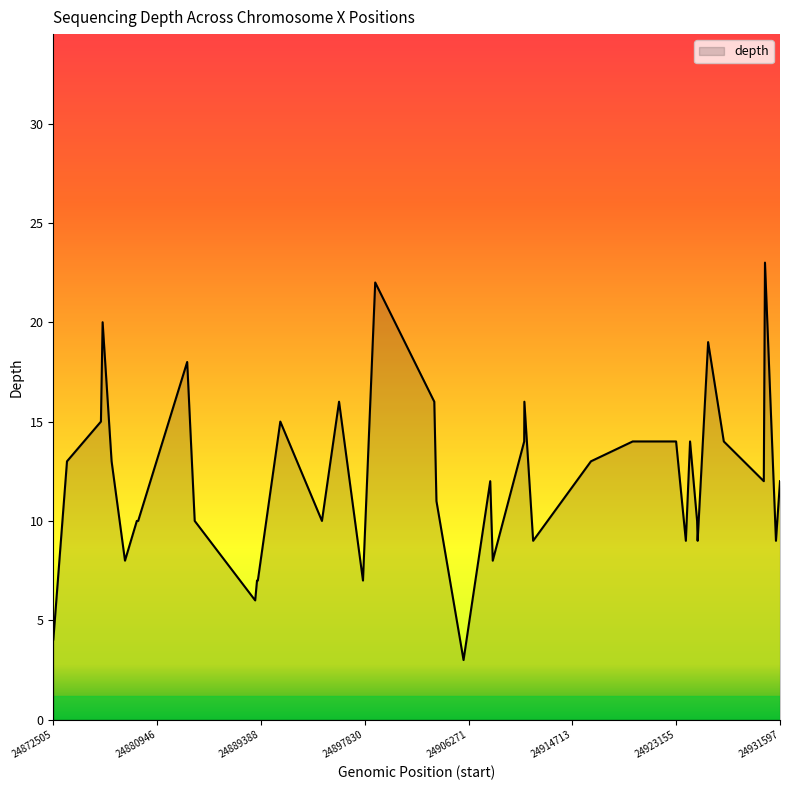

What is the difference between the second highest and minimum values?

19